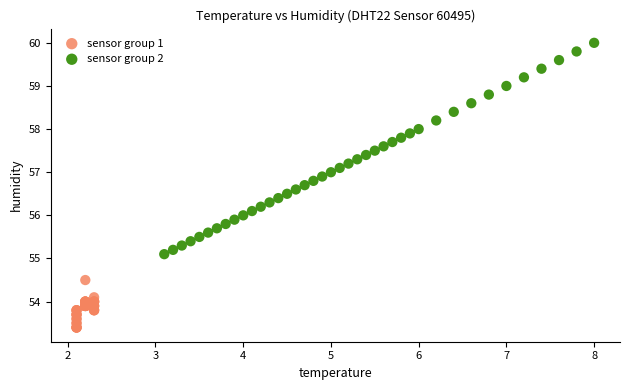

Which series reaches the minimum Y coordinate?

sensor group 1